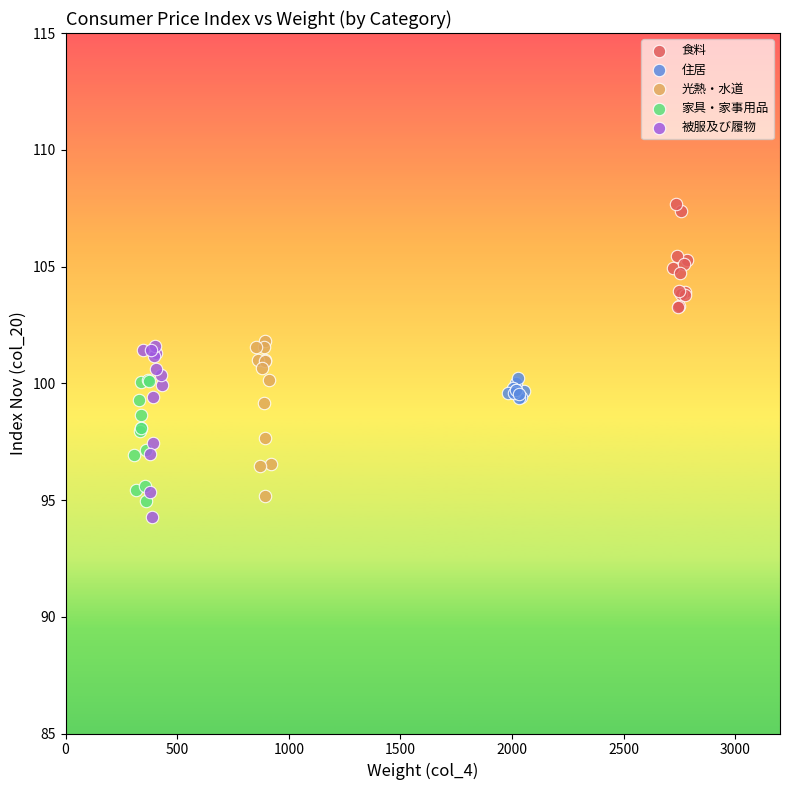

What are all the series names shown in the legend?

食料, 住居, 光熱・水道, 家具・家事用品, 被服及び履物